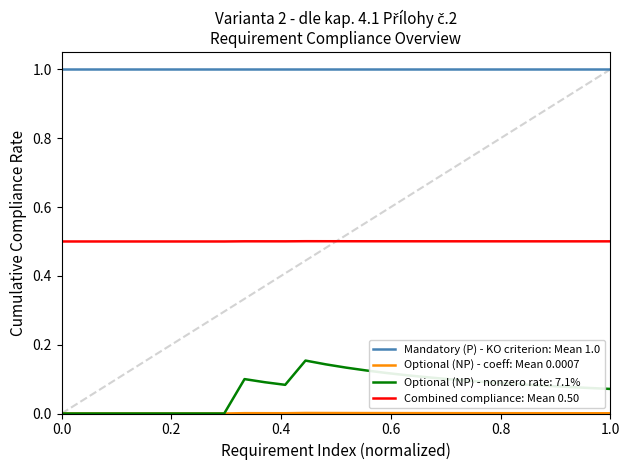

What is the highest value of the Combined compliance: Mean 0.50 series?

0.5